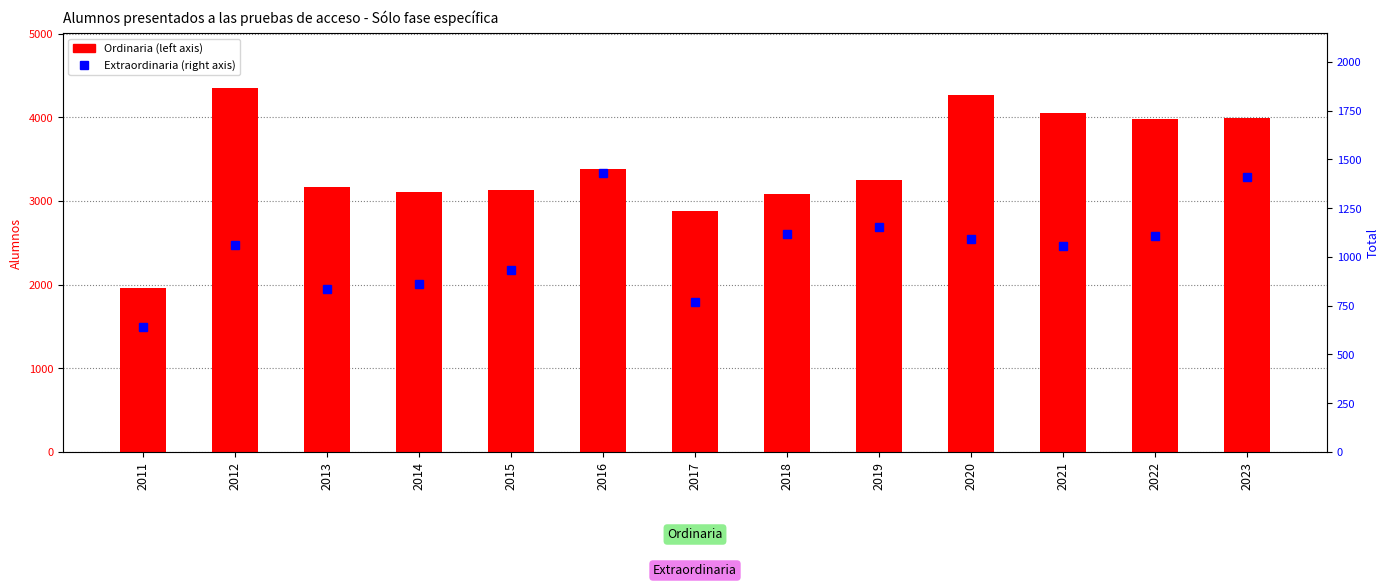

What is the average value of the Extraordinaria series?

1036